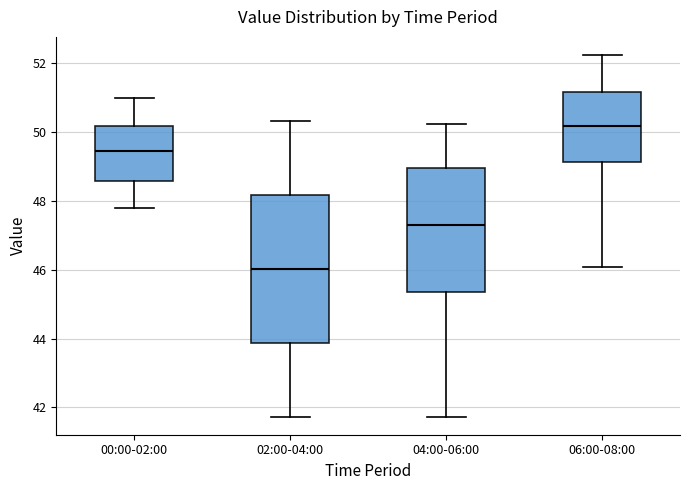

Reading left to right, transcribe this box plot: for each box, give where its median line is, the range the box spans, and where its two whiskers end, as read against the y-axis. The values are not printed on the chart, so give them approximately, as read against the axis.

00:00-02:00: median 49.4, box 48.6 to 50.2, whiskers 47.8 to 51.0
02:00-04:00: median 46.0, box 43.8 to 48.2, whiskers 41.8 to 50.4
04:00-06:00: median 47.4, box 45.4 to 49.0, whiskers 41.8 to 50.2
06:00-08:00: median 50.2, box 49.2 to 51.2, whiskers 46.0 to 52.2